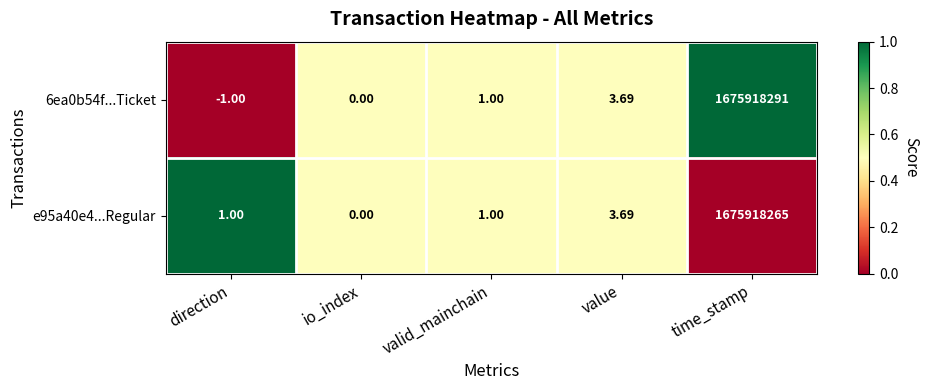

Where is 6ea0b54f...Ticket nearest to the value 837959145?

value